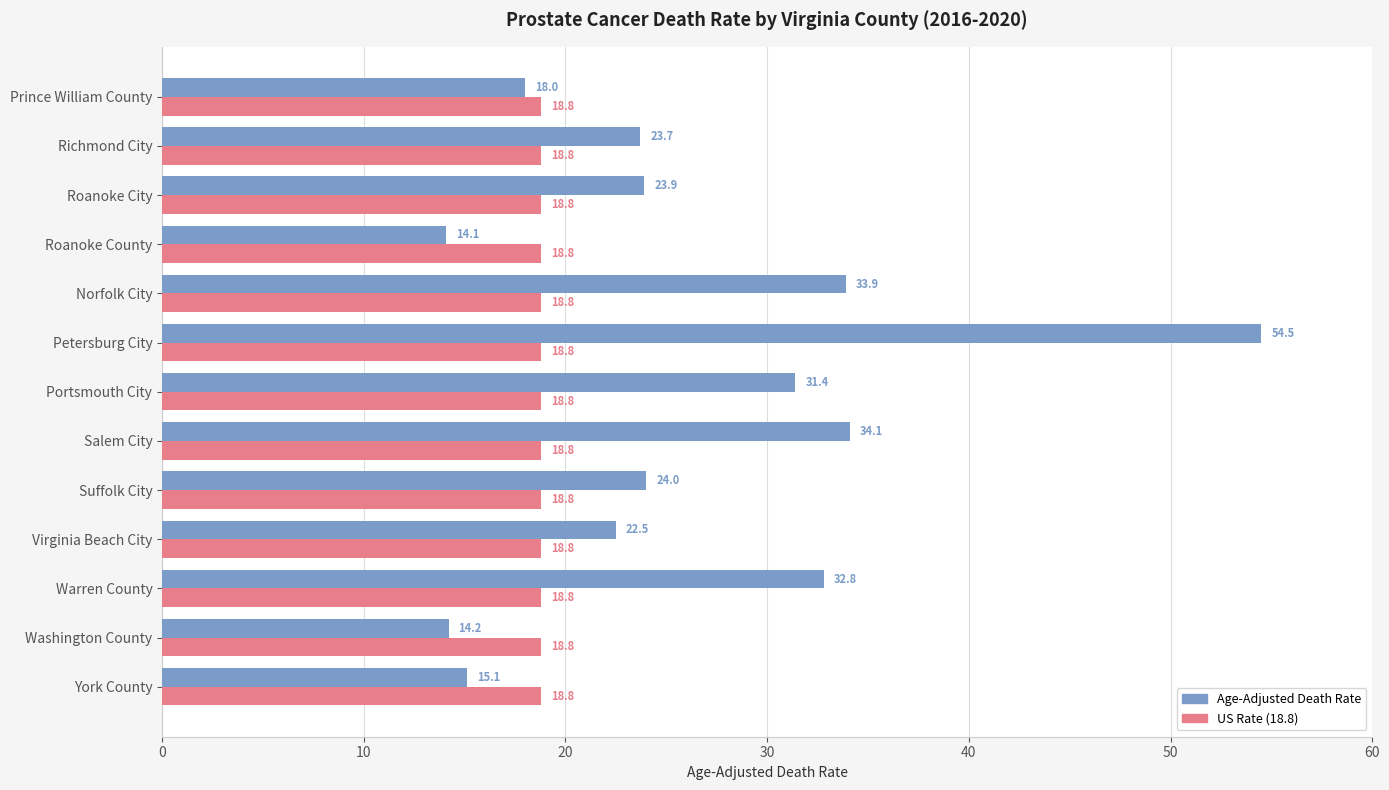

True or false: Age-Adjusted Death Rate has a value of 92.9 at Petersburg City.

False